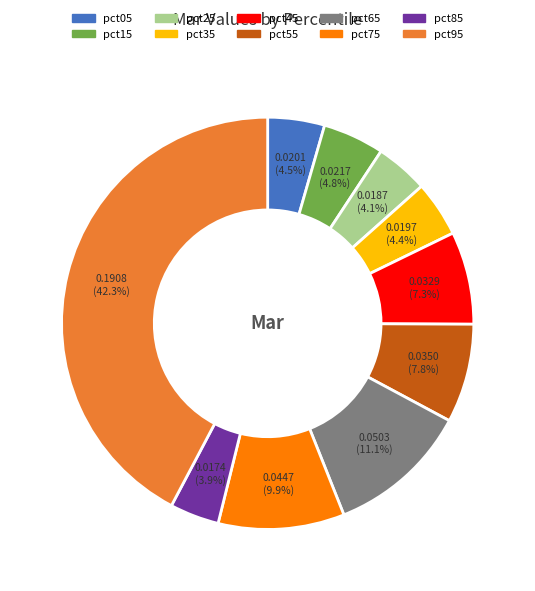

To the nearest percent, what percentage of the pie is pct35?

4%